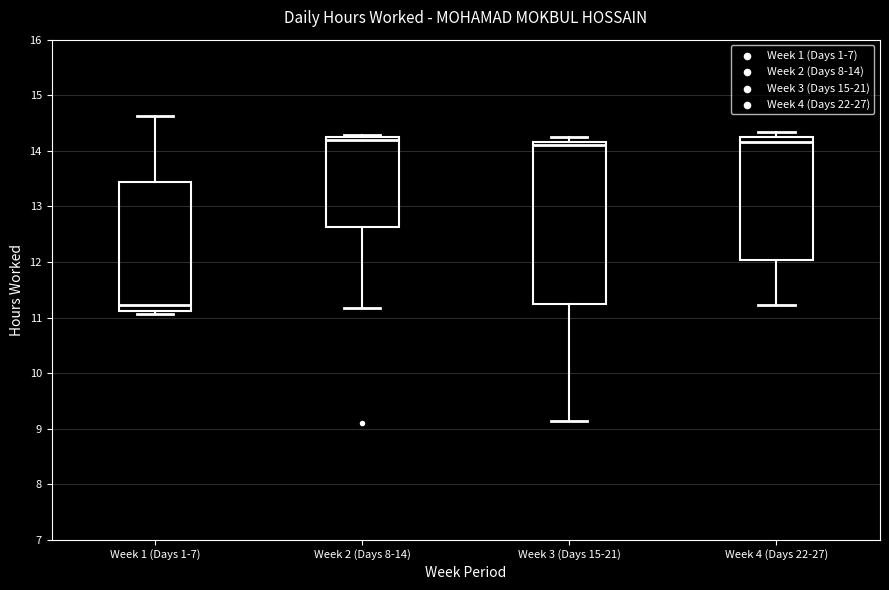

Reading left to right, read every box against the y-axis: the position of its median line, the range the box covers, and the ends of its whiskers. The values are not printed on the chart, so give them approximately, as read against the axis.

Week 1 (Days 1-7): median 11.2, box 11.1 to 13.4, whiskers 11.1 (just below the box's lower edge) to 14.6
Week 2 (Days 8-14): median 14.2 (just below the box's upper edge), box 12.6 to 14.2, whiskers 11.2 to 14.3
Week 3 (Days 15-21): median 14.1, box 11.3 to 14.2, whiskers 9.1 to 14.3
Week 4 (Days 22-27): median 14.2, box 12.0 to 14.3, whiskers 11.2 to 14.3 (just above the box's upper edge)